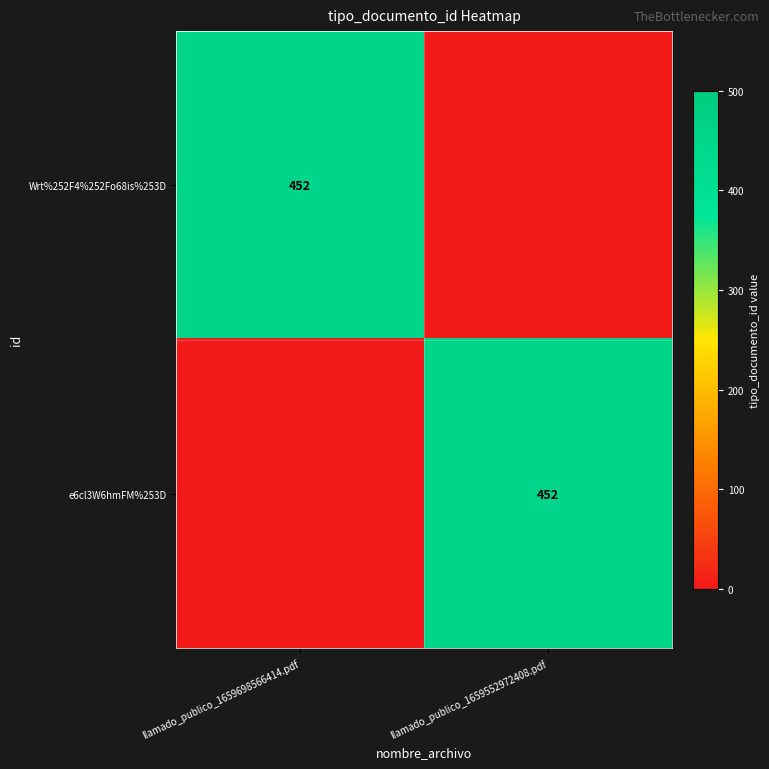

At how many categories does at least one series exceed 346?

2